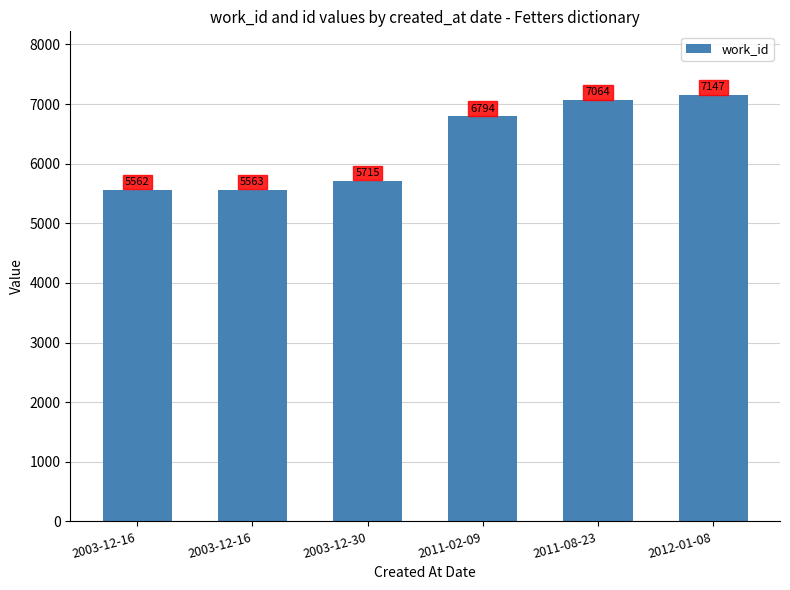

How many data points does each series have?

6